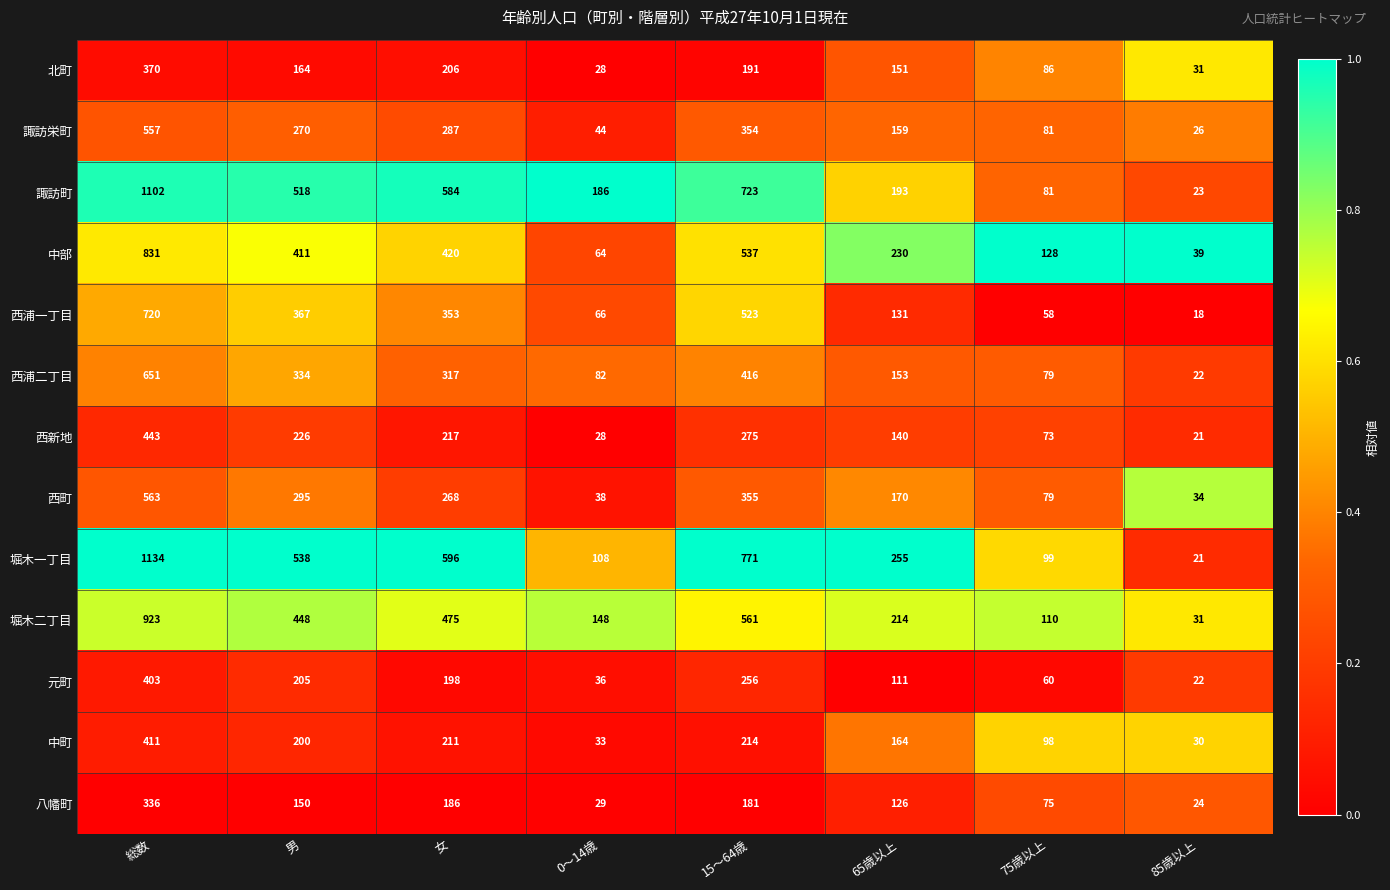

What is the spread (max minus min) of values at 総数?

798